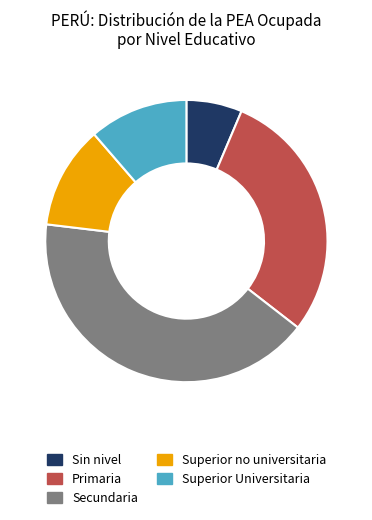

Is it true that Secundaria is 32% of the pie?

False